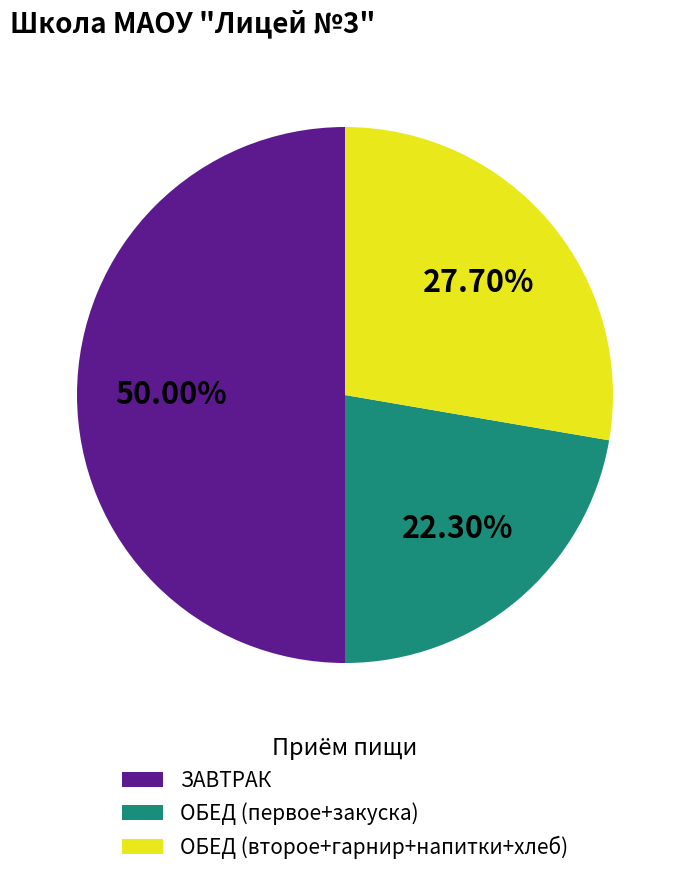

Combined, do ЗАВТРАК and ОБЕД (второе+гарнир+напитки+хлеб) account for over 50%?

Yes